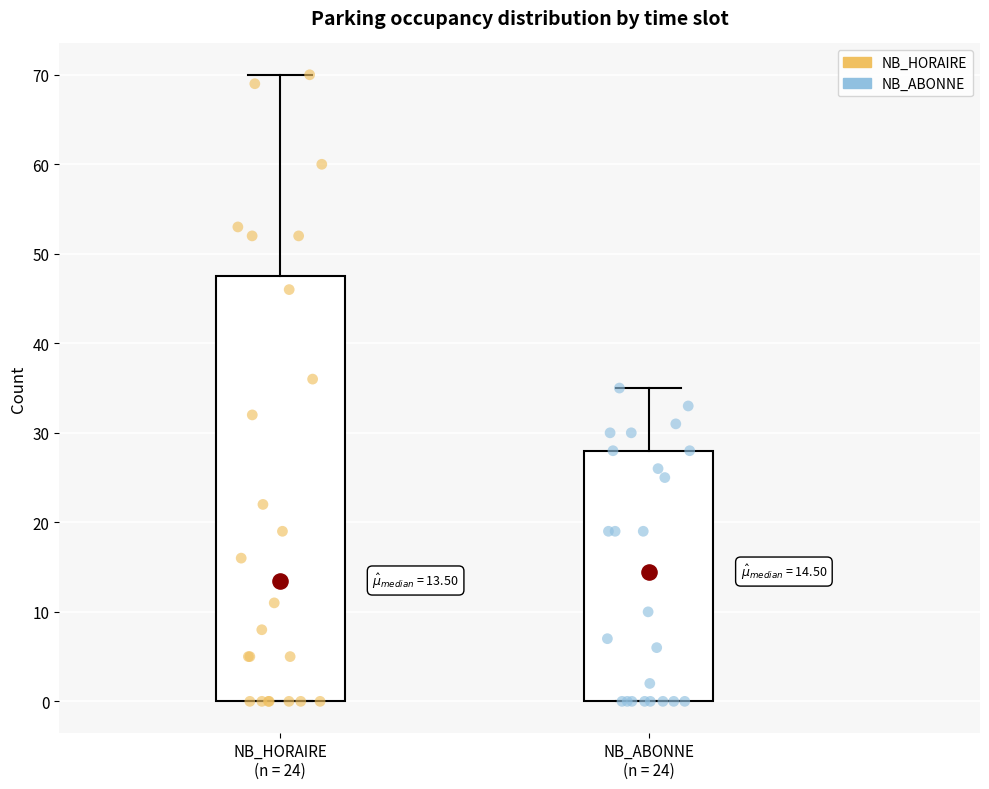

Which box's median line is the highest?

NB_ABONNE (n = 24)